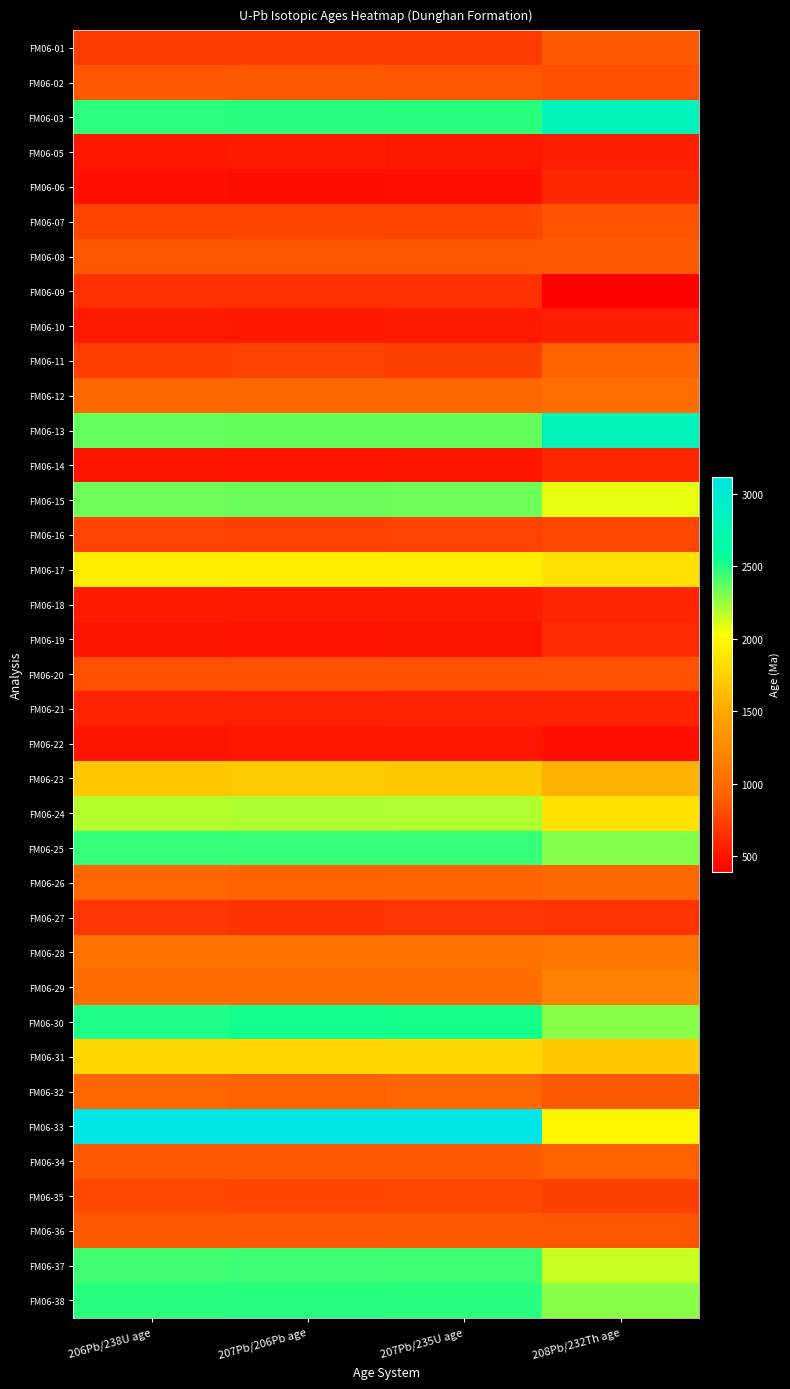

At which category does the chart reach its minimum across all series?

208Pb/232Th age